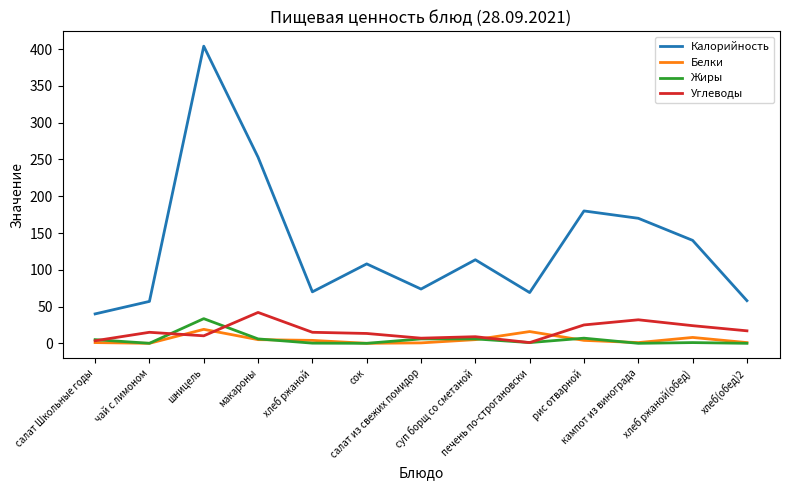

True or false: Калорийность and Углеводы cross at least once.

False